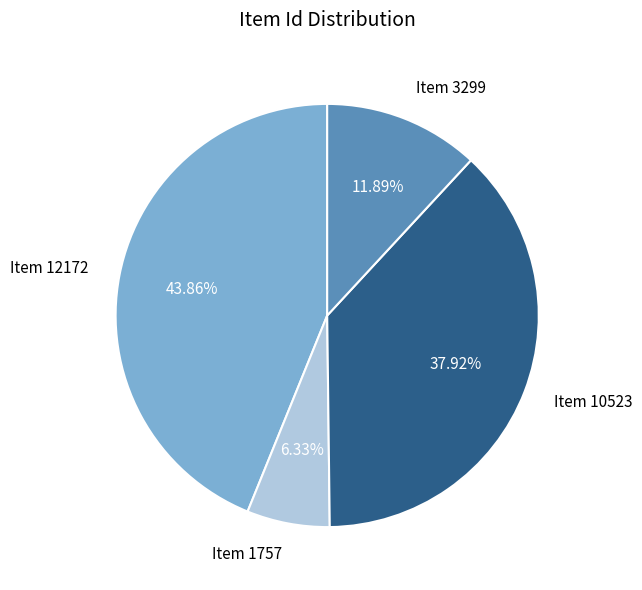

Is it true that Item 10523 is 43% of the pie?

False